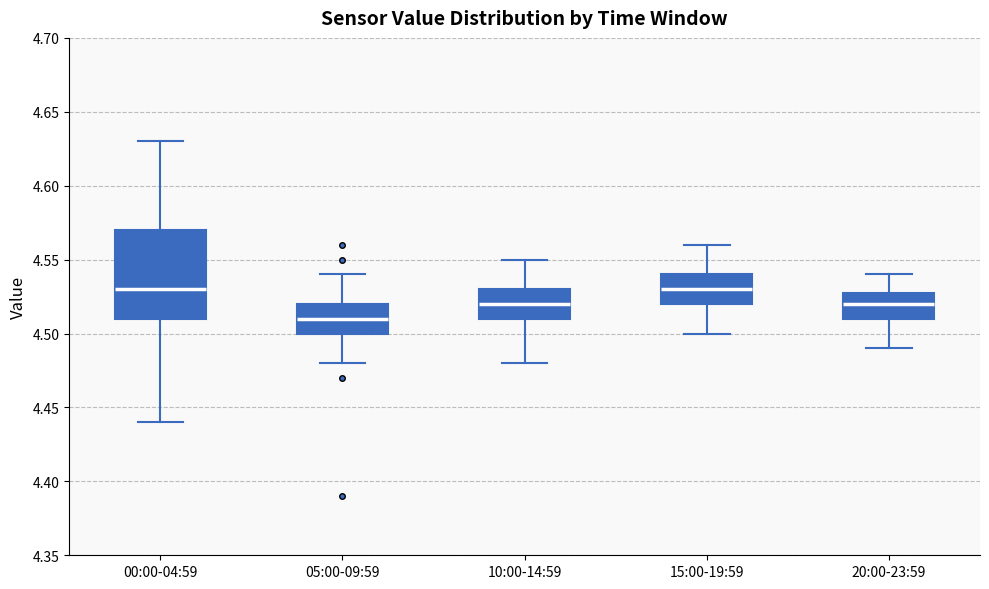

Reading left to right, read every box against the y-axis: the position of its median line, the range the box covers, and the ends of its whiskers. The values are not printed on the chart, so give them approximately, as read against the axis.

00:00-04:59: median 4.53, box 4.51 to 4.57, whiskers 4.44 to 4.63
05:00-09:59: median 4.51, box 4.50 to 4.52, whiskers 4.48 to 4.54
10:00-14:59: median 4.52, box 4.51 to 4.53, whiskers 4.48 to 4.55
15:00-19:59: median 4.53, box 4.52 to 4.54, whiskers 4.50 to 4.56
20:00-23:59: median 4.52, box 4.51 to 4.53, whiskers 4.49 to 4.54